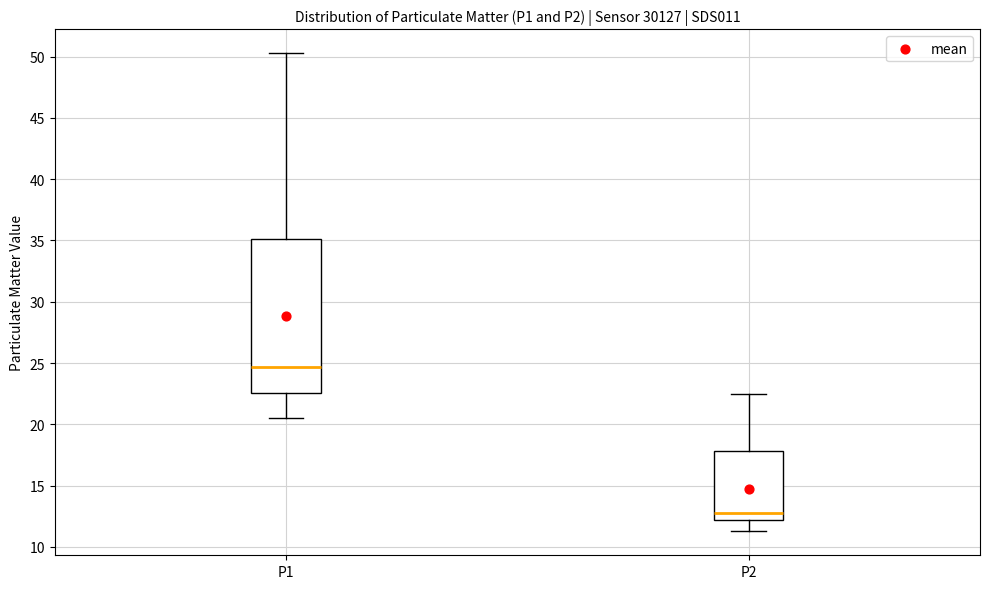

Reading left to right, read every box against the y-axis: the position of its median line, the range the box covers, and the ends of its whiskers. The values are not printed on the chart, so give them approximately, as read against the axis.

P1: median 24.5, box 22.5 to 35.0, whiskers 20.5 to 50.5
P2: median 13.0, box 12.0 to 18.0, whiskers 11.5 to 22.5